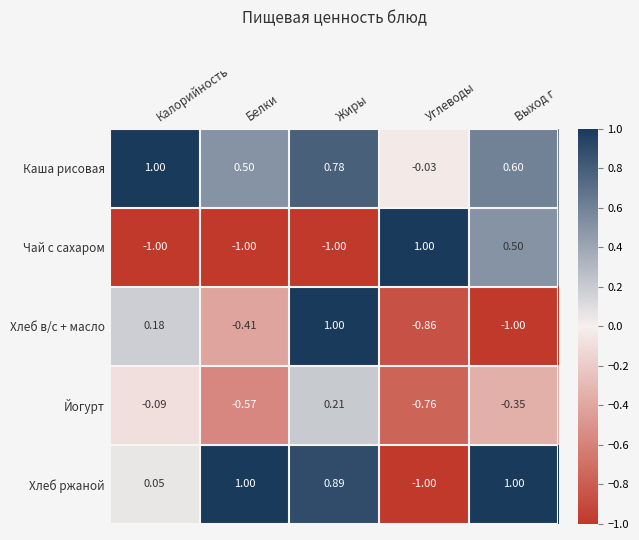

List the labels in order of Хлеб в/с + масло value, largest first.

Жиры, Калорийность, Белки, Углеводы, Выход г